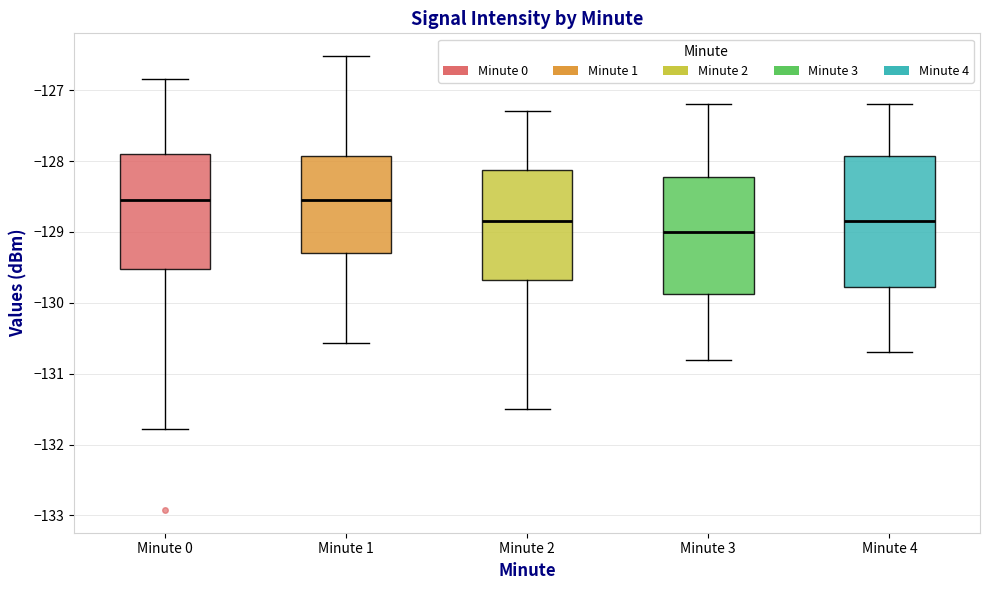

Reading left to right, transcribe this box plot: for each box, give where its median line is, the range the box spans, and where its two whiskers end, as read against the y-axis. The values are not printed on the chart, so give them approximately, as read against the axis.

Minute 0: median -128.5, box -129.5 to -127.9, whiskers -131.8 to -126.8
Minute 1: median -128.5, box -129.3 to -127.9, whiskers -130.6 to -126.5
Minute 2: median -128.8, box -129.7 to -128.1, whiskers -131.5 to -127.3
Minute 3: median -129.0, box -129.9 to -128.2, whiskers -130.8 to -127.2
Minute 4: median -128.8, box -129.8 to -127.9, whiskers -130.7 to -127.2